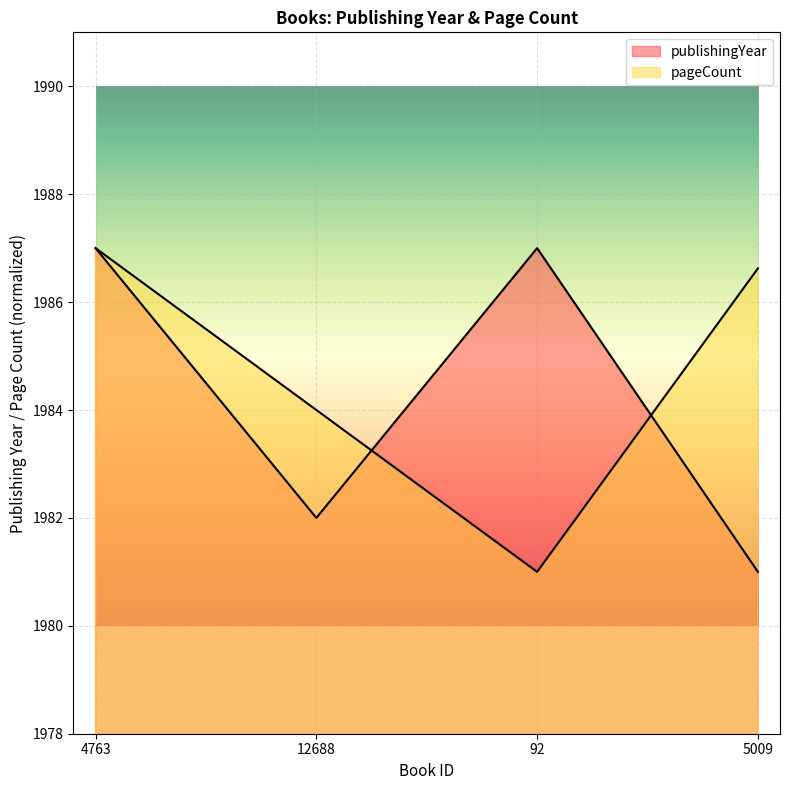

What is the sum of the pageCount values at 4763 and 12688?

3971.0